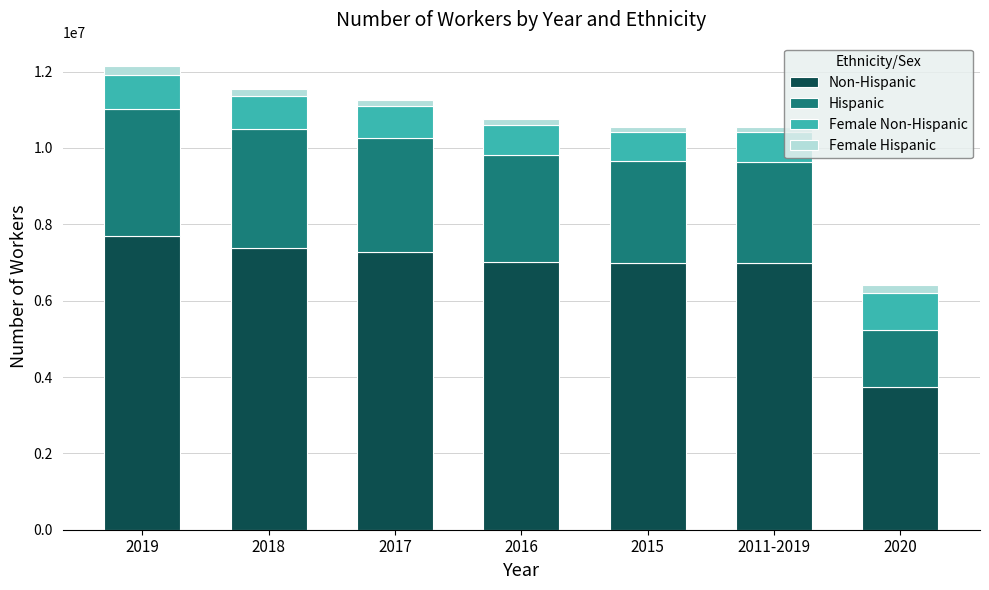

What are all the series names shown in the legend?

Non-Hispanic, Hispanic, Female Non-Hispanic, Female Hispanic